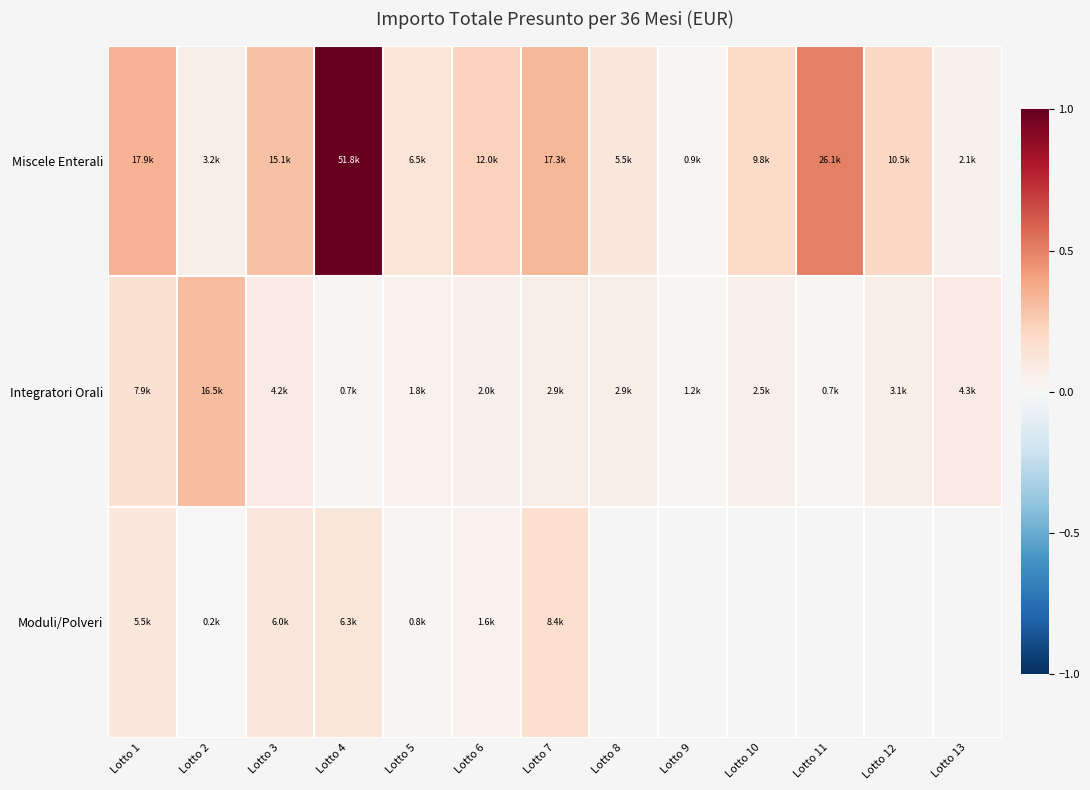

Is the value of Moduli/Polveri at Lotto 6 greater than the value of Integratori Orali at Lotto 1?

No